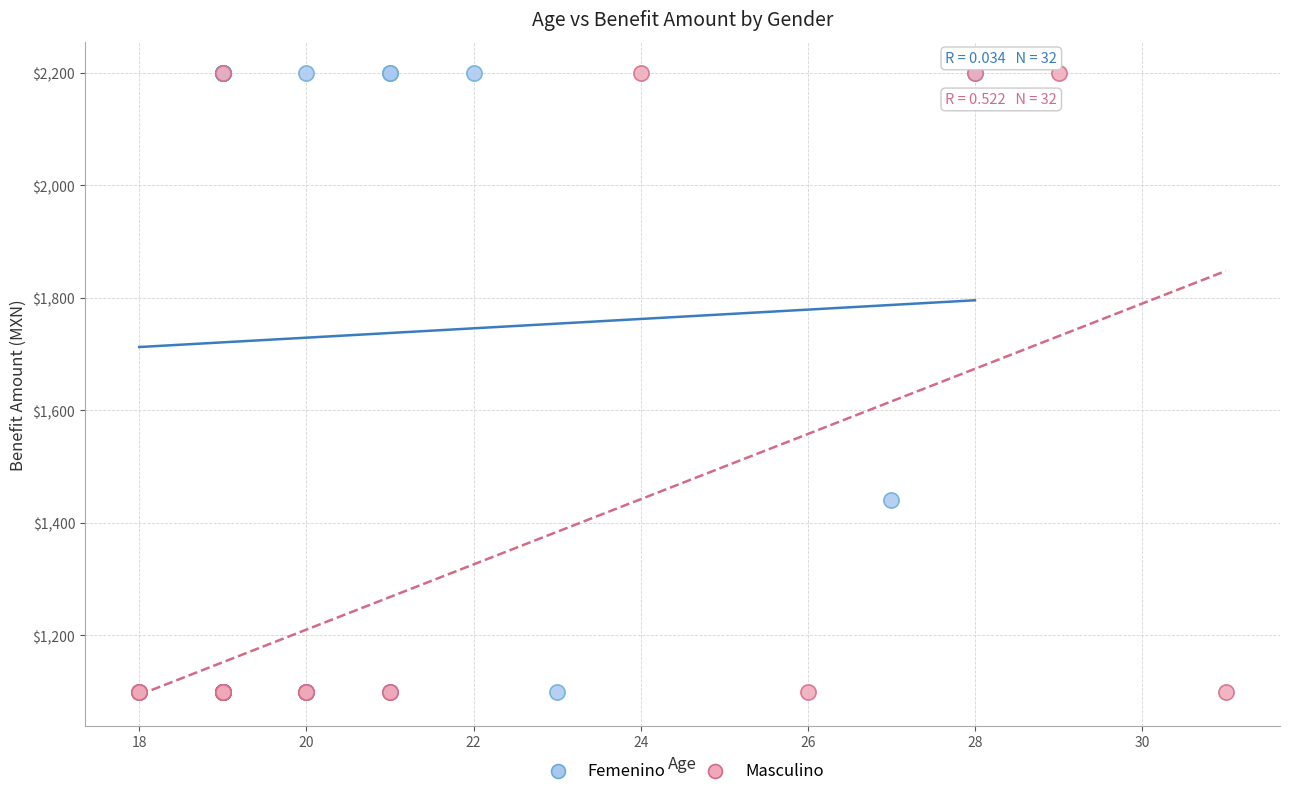

What are all the series names shown in the legend?

Femenino, Masculino